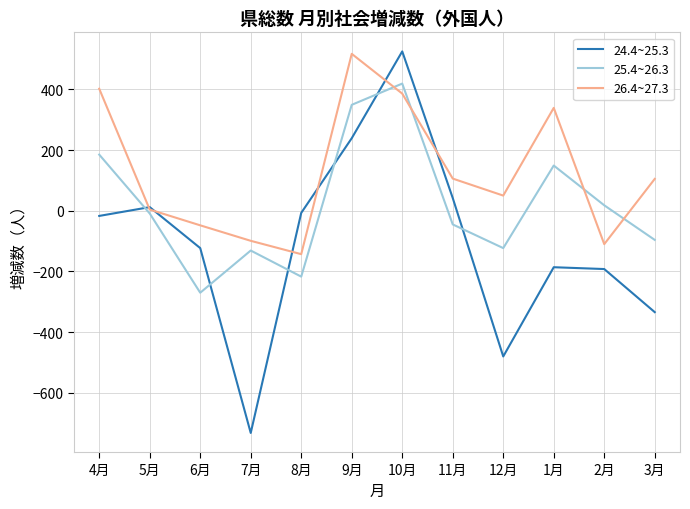

Where is the first local maximum for 25.4~26.3?

7月